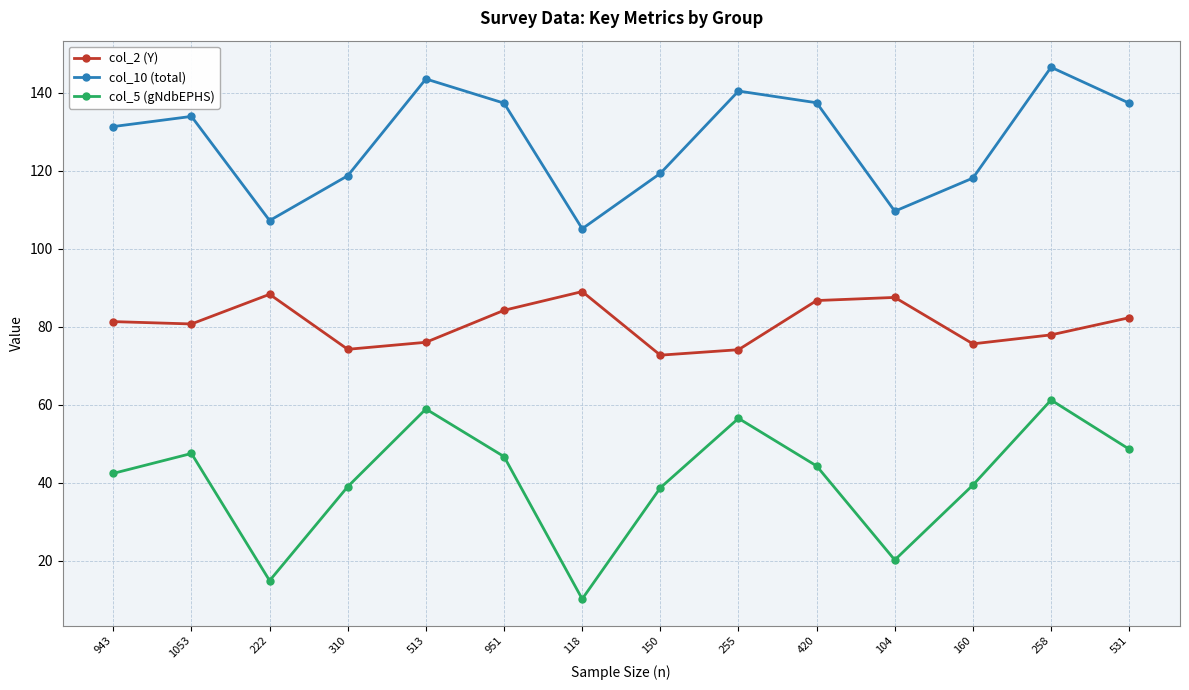

Read the col_5 (gNdbEPHS) value at 513.

58.9